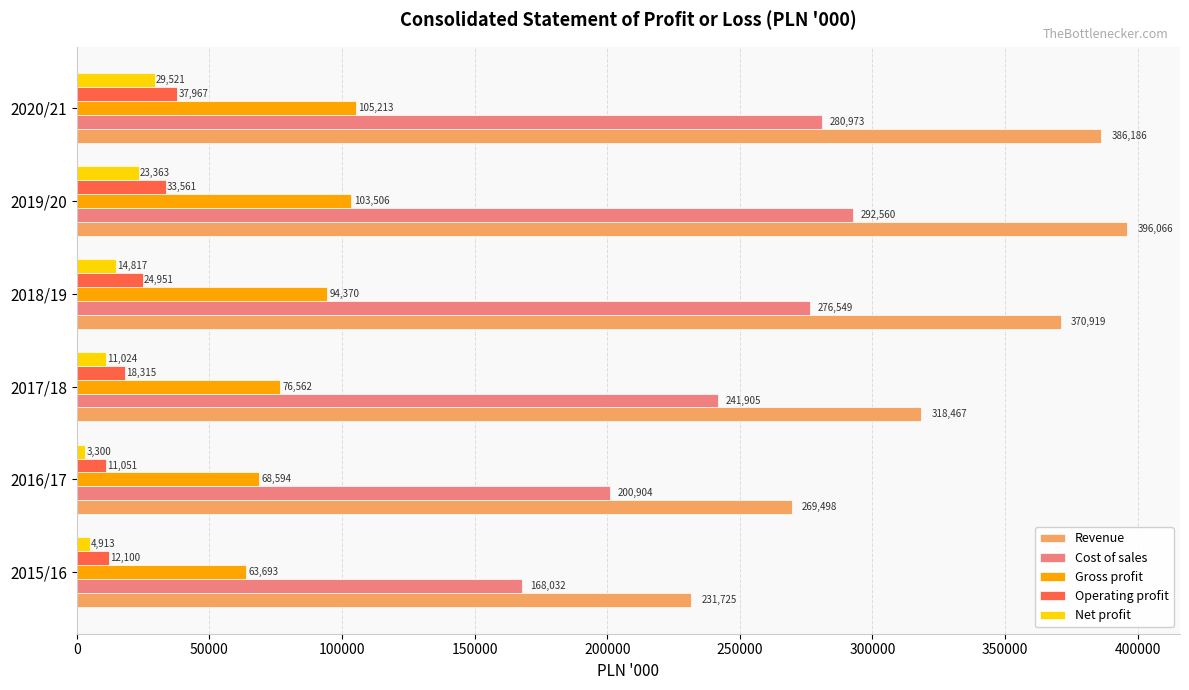

The Revenue series shows 370919 at 2018/19. True or false?

True